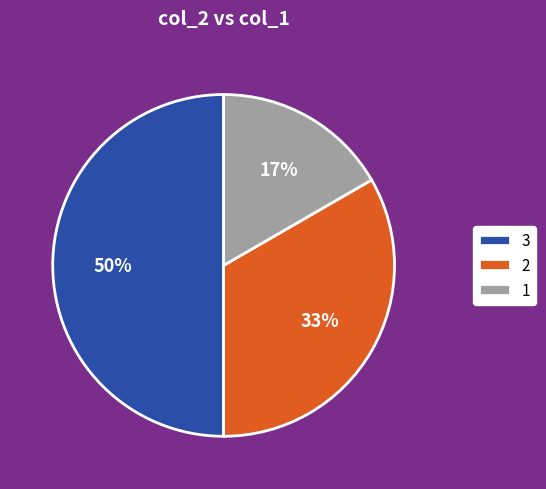

To the nearest percent, what portion does 1 represent?

17%